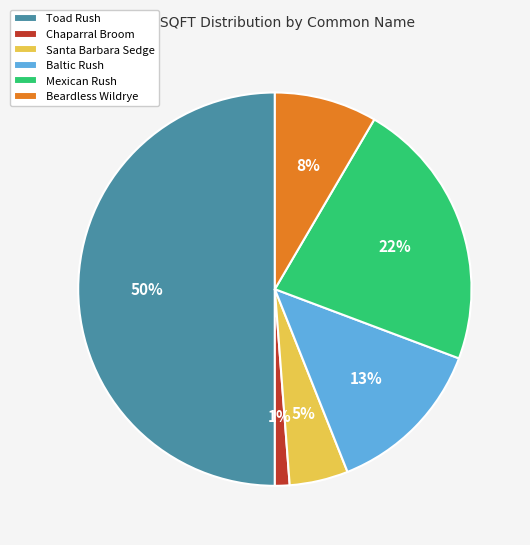

What is the smallest slice in the pie chart?

Chaparral Broom